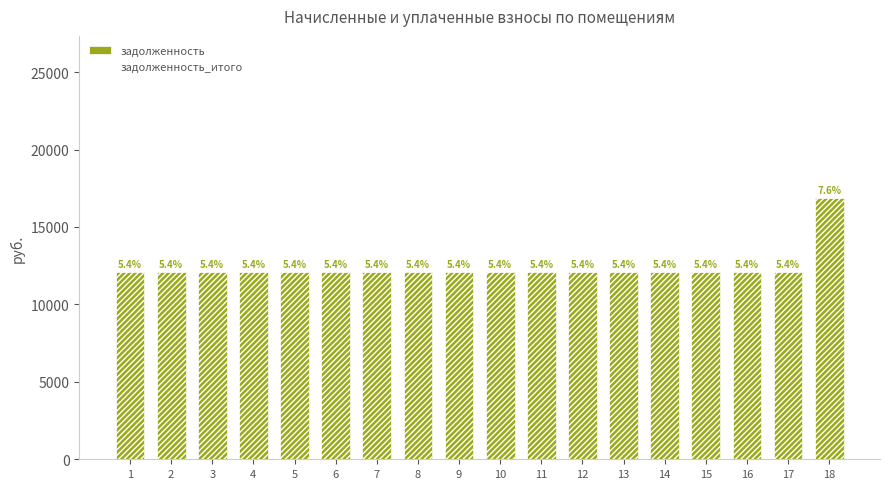

How many bars are there in total?

18